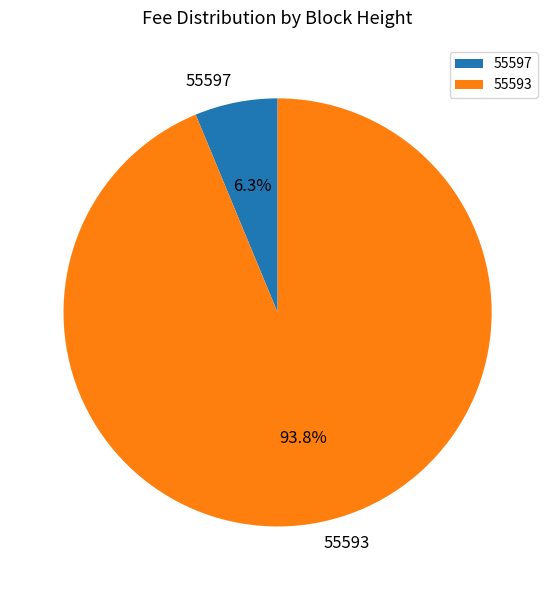

Between 55597 and 55593, which is larger?

55593